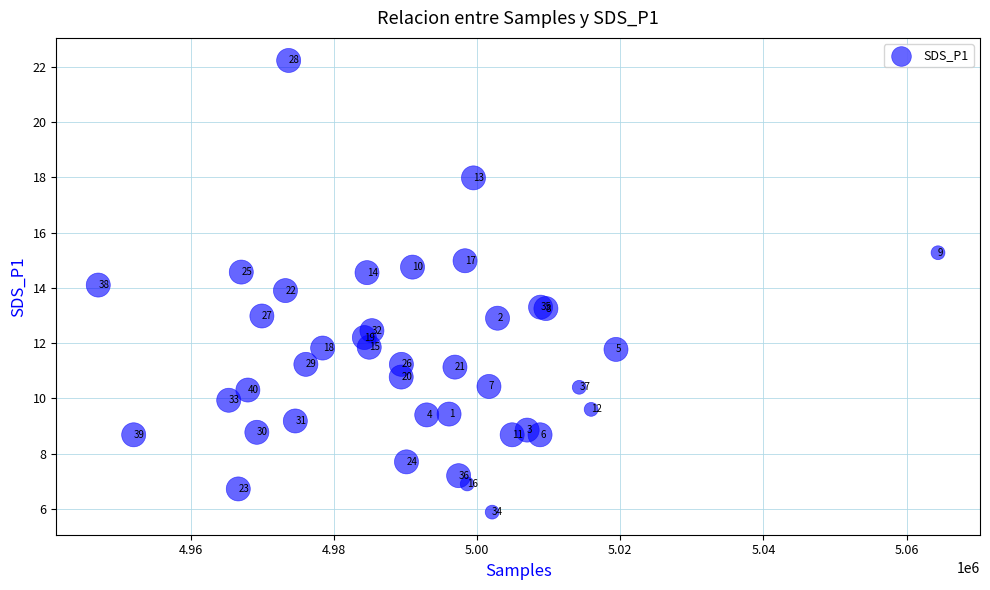

What Y value in the scatter plot is closest to 14?

13.9